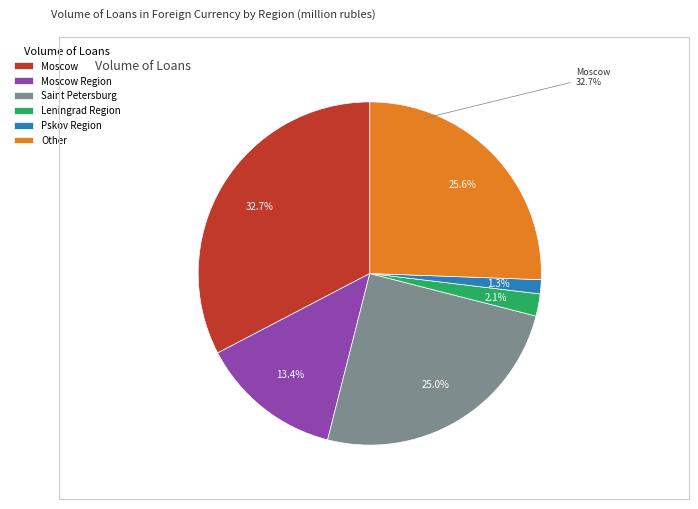

Combined, what portion of the pie is Saint Petersburg and Moscow Region?

38.3%